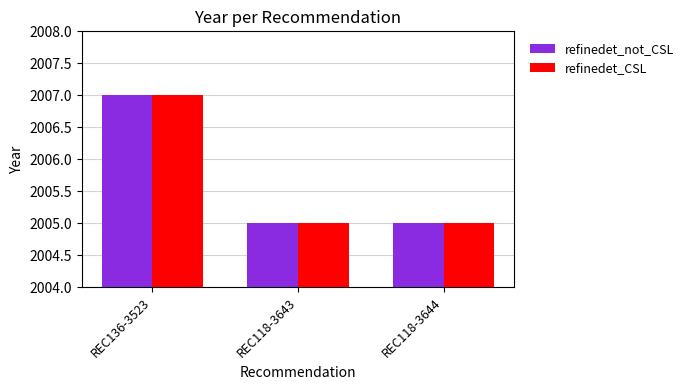

What is the sum of all refinedet_not_CSL values?

6017